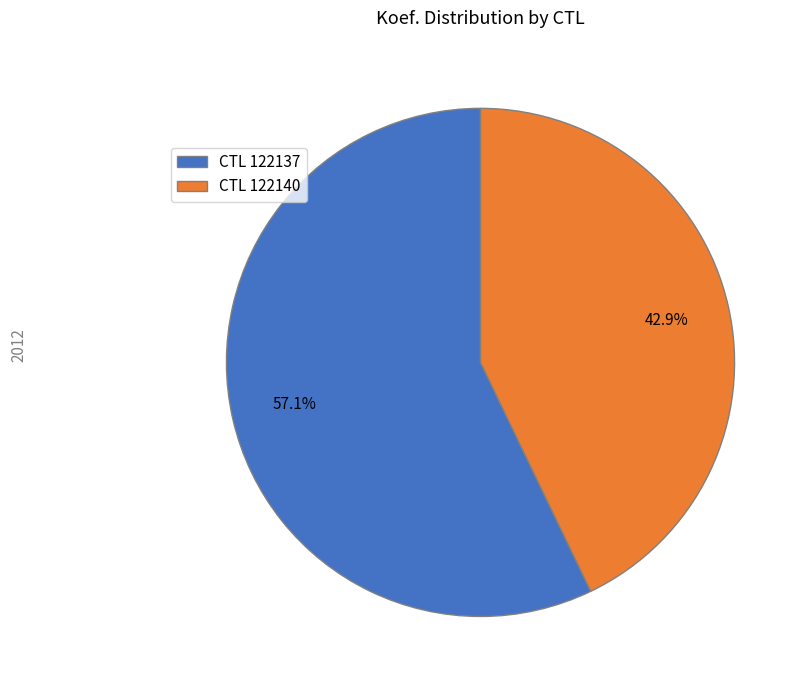

How much of the chart is everything except CTL 122140?

57.1%